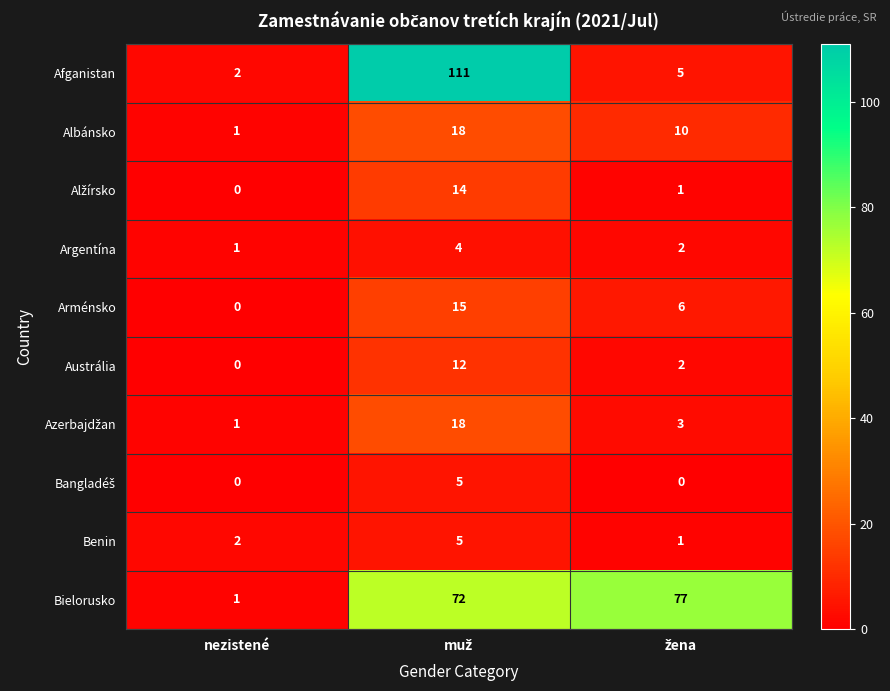

Count the Argentína values in the range 1 to 4.

3